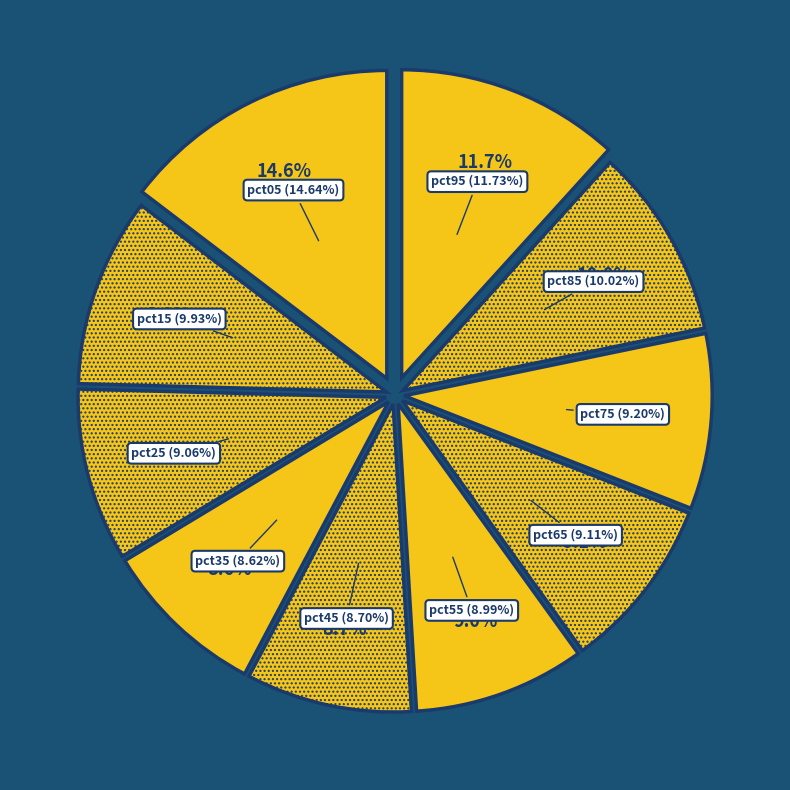

Count the number of slices in the pie.

10